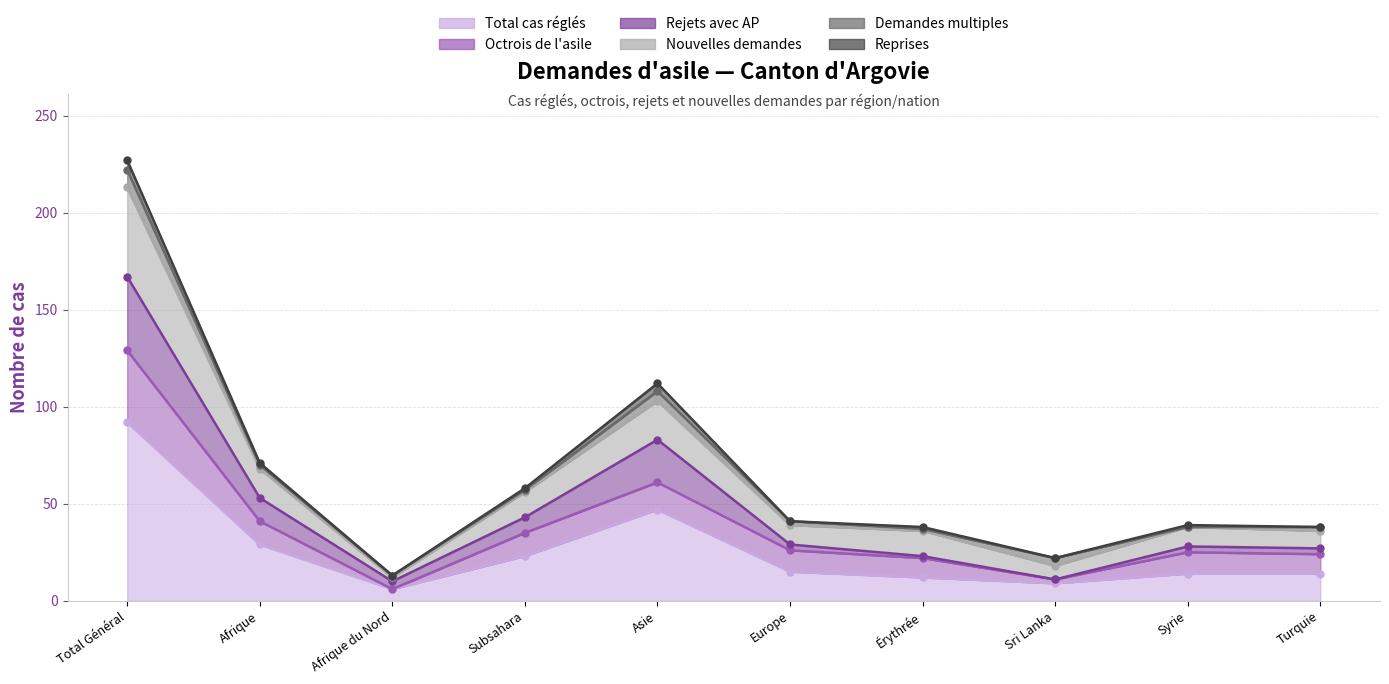

What is the difference between the Nouvelles demandes values at Turquie and Syrie?

1